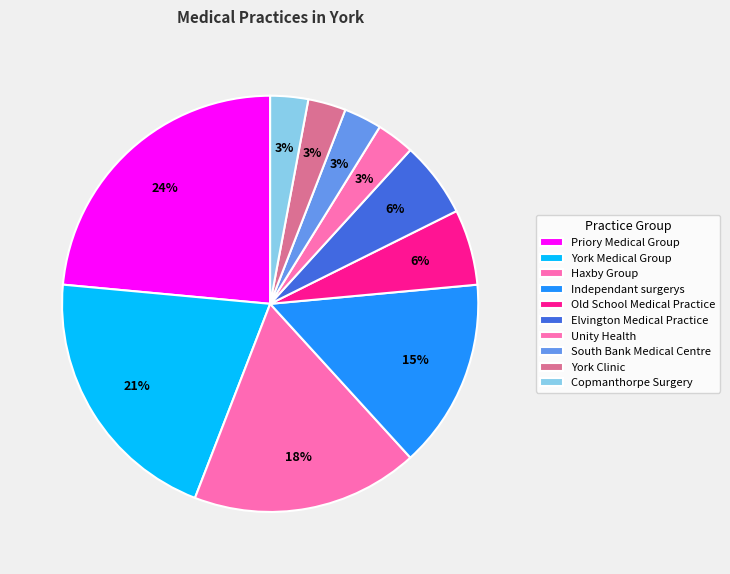

Count the number of slices in the pie.

10